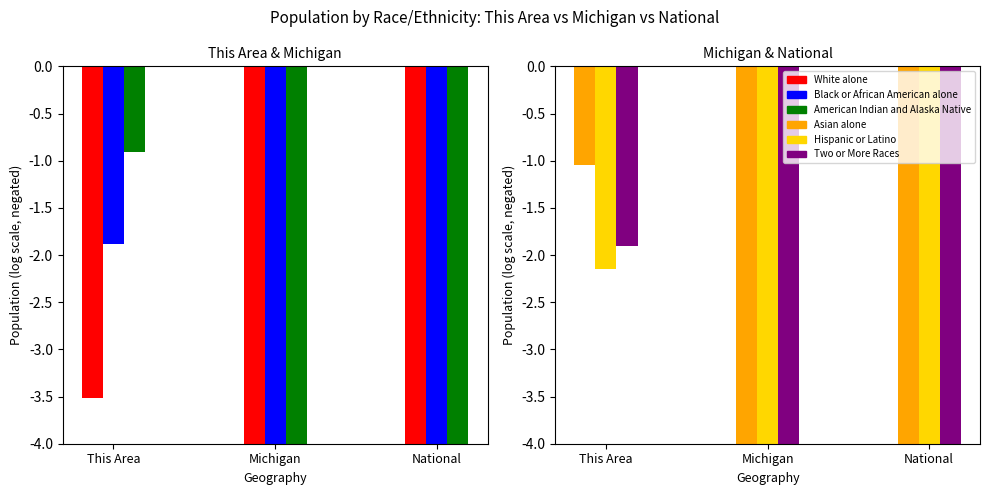

What is the smallest value displayed?

-8.3